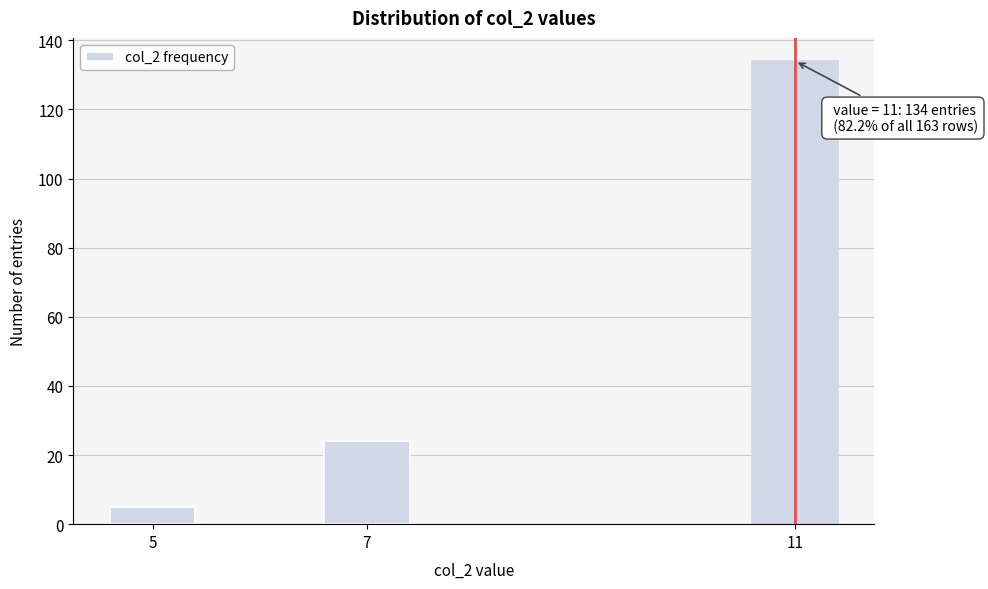

Reading left to right, list all the values displayed in this chart.

5	24	134